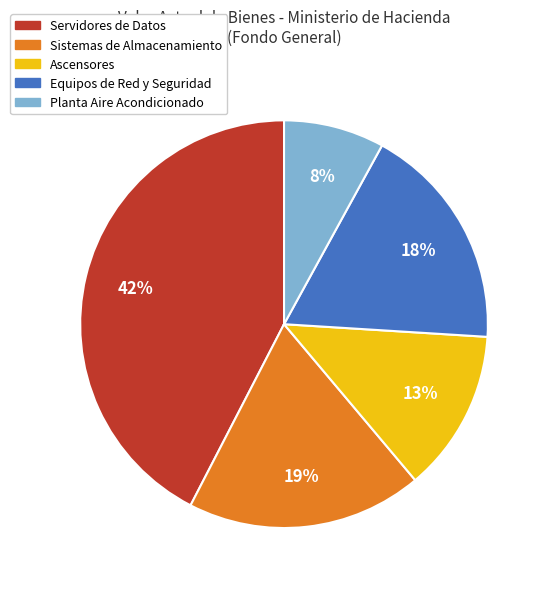

To the nearest percent, what is the average slice percentage?

20%